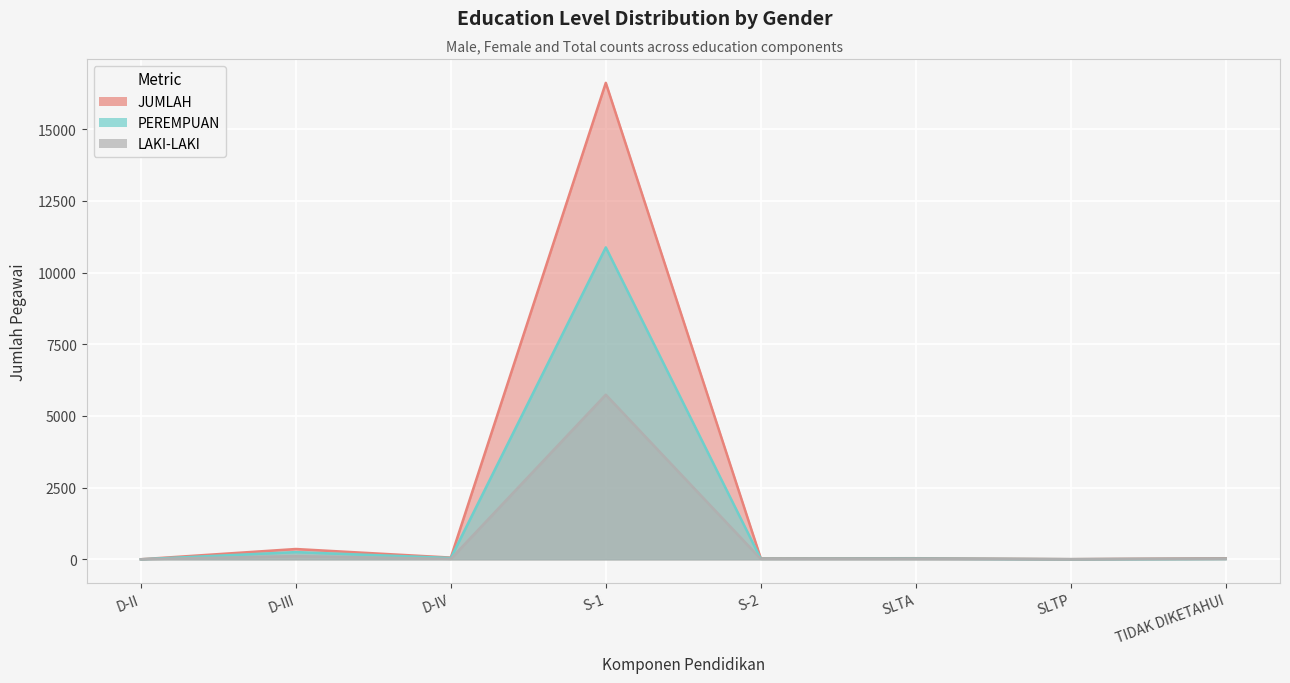

What is the label of the 3rd point from the right?

SLTA